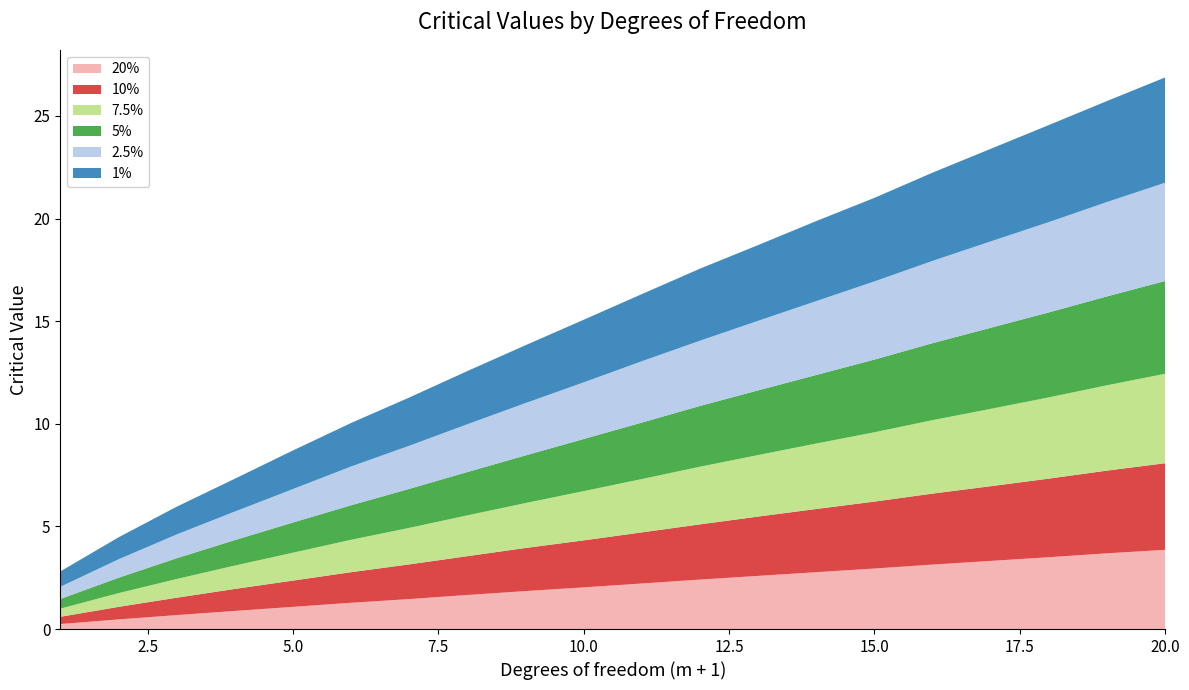

Reading left to right, transcribe all the data shown in this chart.

1%: 1=0.7	2=1.1	3=1.4	4=1.6	5=1.9	6=2.1	7=2.4	8=2.6	9=2.8	10=3.0	11=3.3	12=3.5	13=3.7	14=3.9	15=4.1	16=4.3	17=4.5	18=4.7	19=4.9	20=5.1
2.5%: 1=0.6	2=0.9	3=1.2	4=1.4	5=1.6	6=1.9	7=2.1	8=2.3	9=2.5	10=2.8	11=3.0	12=3.2	13=3.4	14=3.6	15=3.8	16=4.0	17=4.2	18=4.4	19=4.6	20=4.8
5%: 1=0.5	2=0.7	3=1.0	4=1.2	5=1.5	6=1.7	7=1.9	8=2.1	9=2.3	10=2.5	11=2.8	12=3.0	13=3.1	14=3.3	15=3.5	16=3.8	17=4.0	18=4.1	19=4.3	20=4.5
7.5%: 1=0.4	2=0.7	3=0.9	4=1.1	5=1.4	6=1.6	7=1.8	8=2.0	9=2.2	10=2.4	11=2.6	12=2.8	13=3.0	14=3.2	15=3.4	16=3.6	17=3.8	18=4.0	19=4.2	20=4.4
10%: 1=0.4	2=0.6	3=0.8	4=1.1	5=1.3	6=1.5	7=1.7	8=1.9	9=2.1	10=2.3	11=2.5	12=2.7	13=2.9	14=3.1	15=3.3	16=3.5	17=3.6	18=3.8	19=4.0	20=4.2
20%: 1=0.2	2=0.5	3=0.7	4=0.9	5=1.1	6=1.3	7=1.5	8=1.7	9=1.9	10=2.0	11=2.2	12=2.4	13=2.6	14=2.8	15=3.0	16=3.1	17=3.3	18=3.5	19=3.7	20=3.9